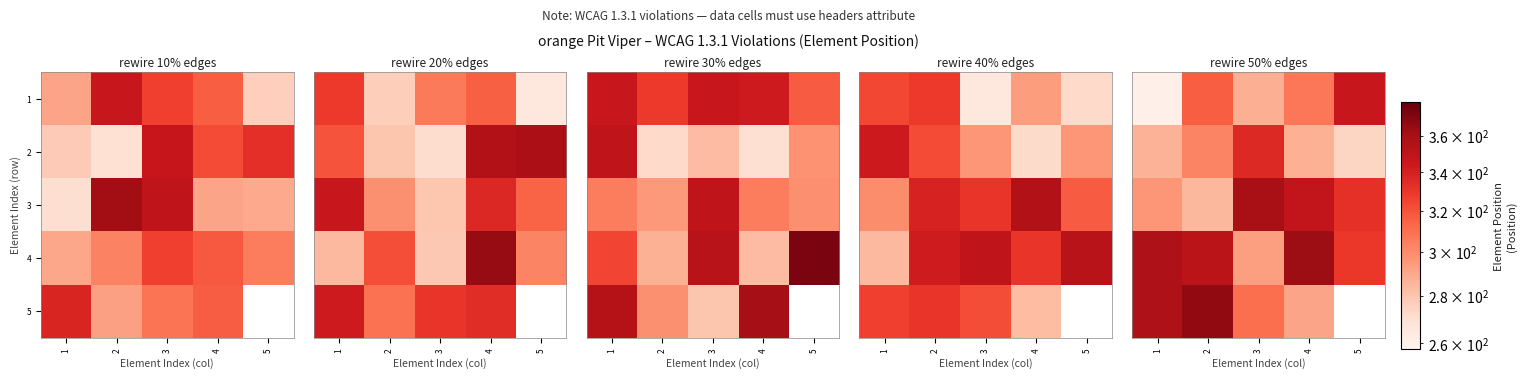

At which label does 4 reach its minimum?

3